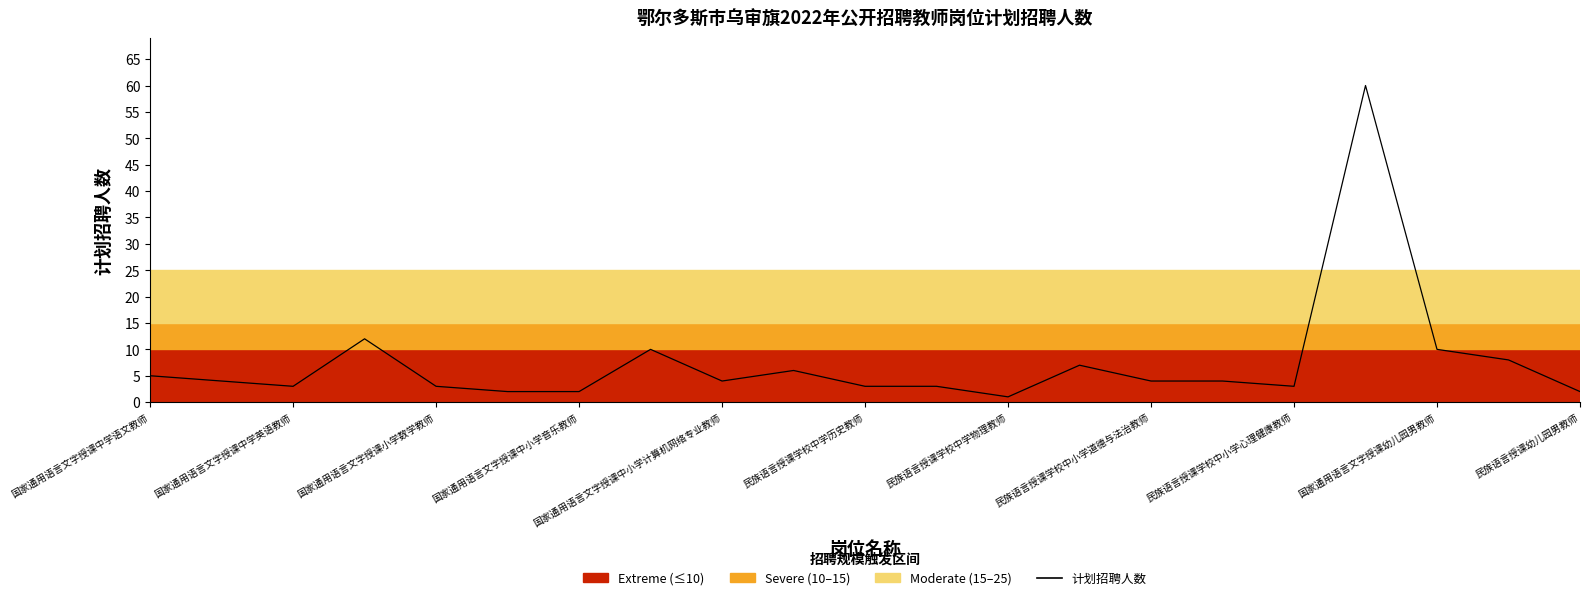

What is the maximum value shown in the chart?

60